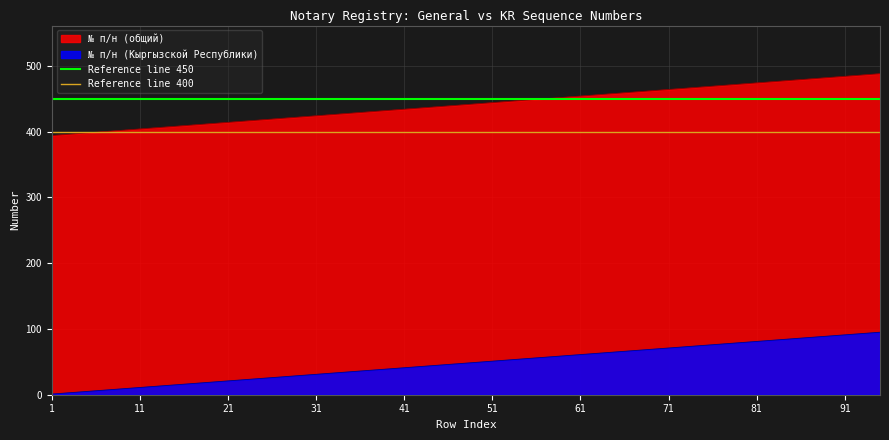

True or false: № п/н (Кыргызской Республики) and № п/н (общий) intersect in this chart.

False